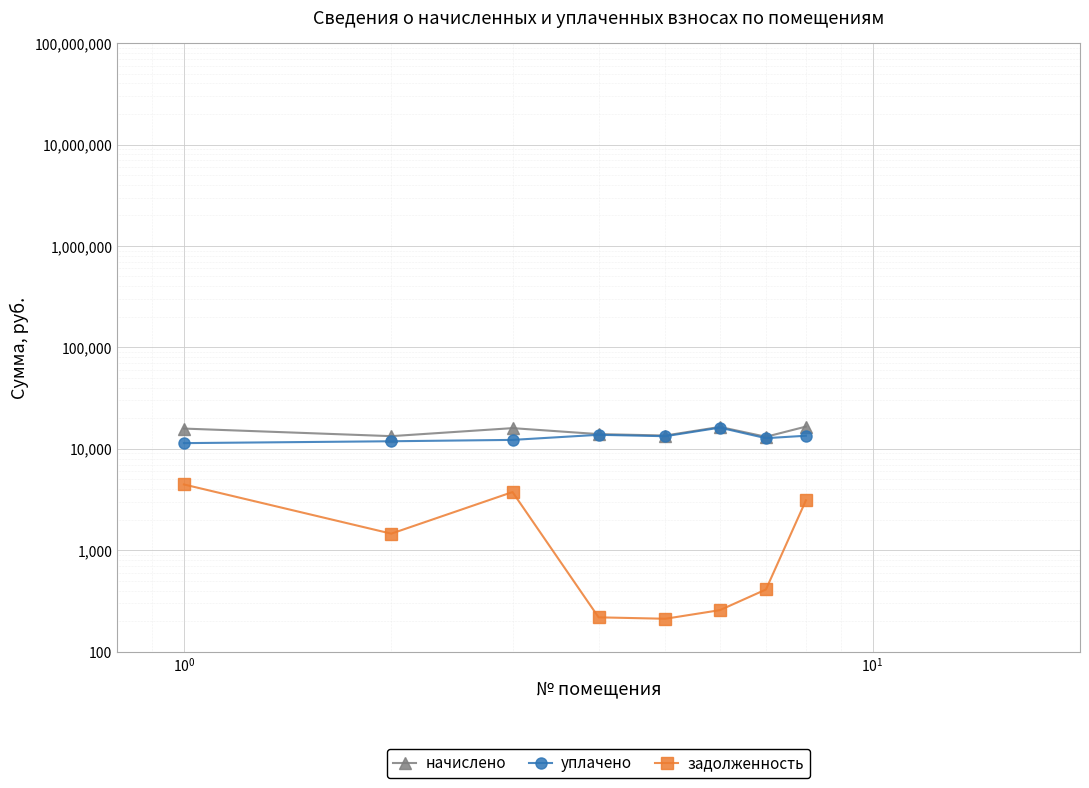

What is the sum of all уплачено values?

104966.6